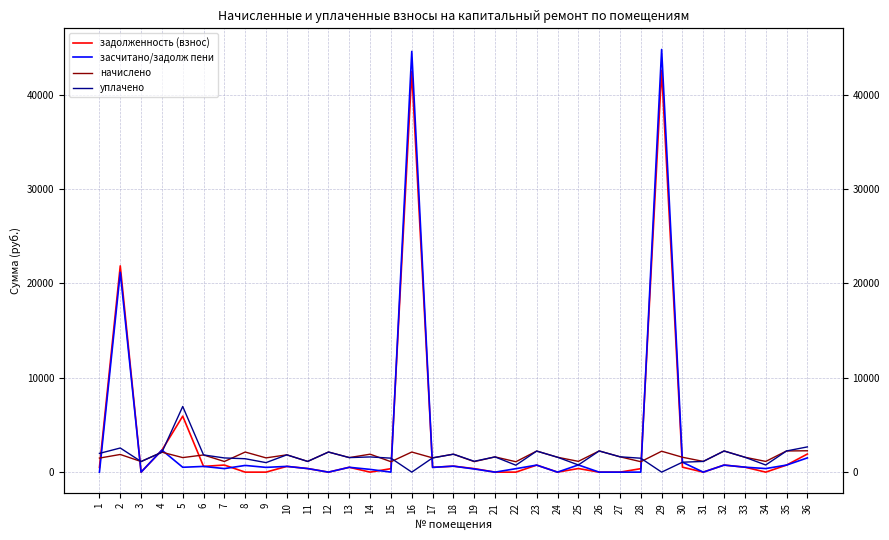

Where does the засчитано/задолж пени series first go above 503?

2